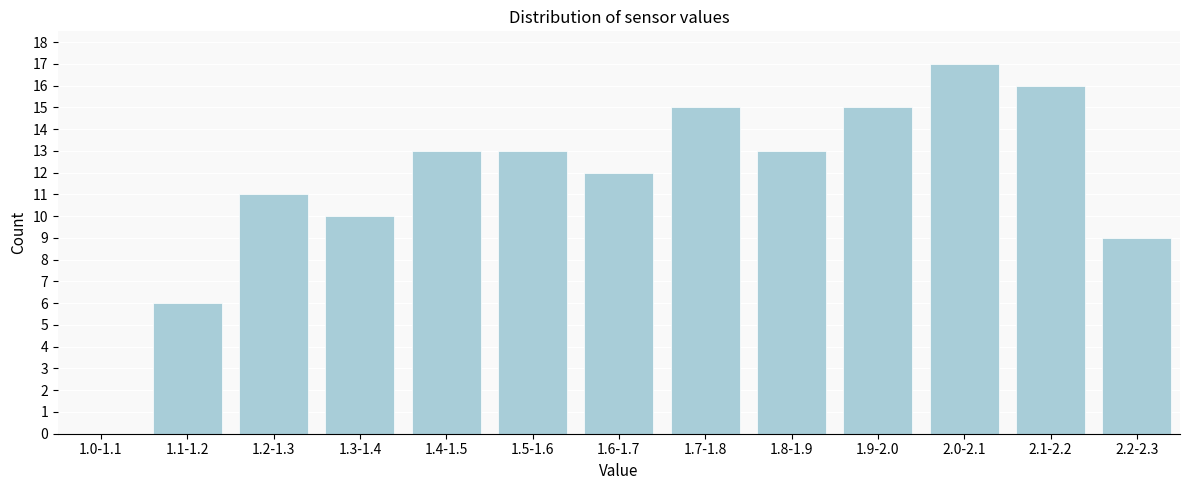

Reading right to left, extract all data points from this chart.

2.2-2.3=9	2.1-2.2=16	2.0-2.1=17	1.9-2.0=15	1.8-1.9=13	1.7-1.8=15	1.6-1.7=12	1.5-1.6=13	1.4-1.5=13	1.3-1.4=10	1.2-1.3=11	1.1-1.2=6	1.0-1.1=0